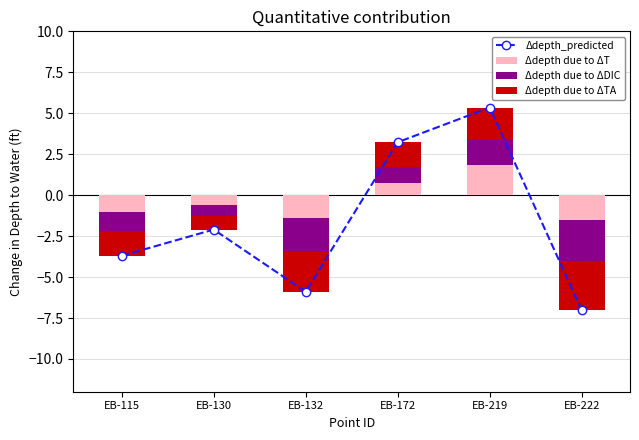

The Δdepth due to ΔTA series shows 0.0 at EB-222. True or false?

True